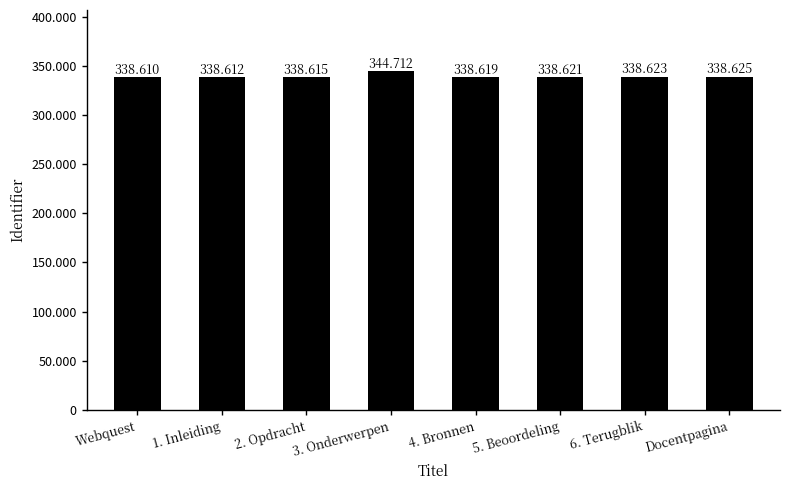

Does the chart contain any negative values?

No